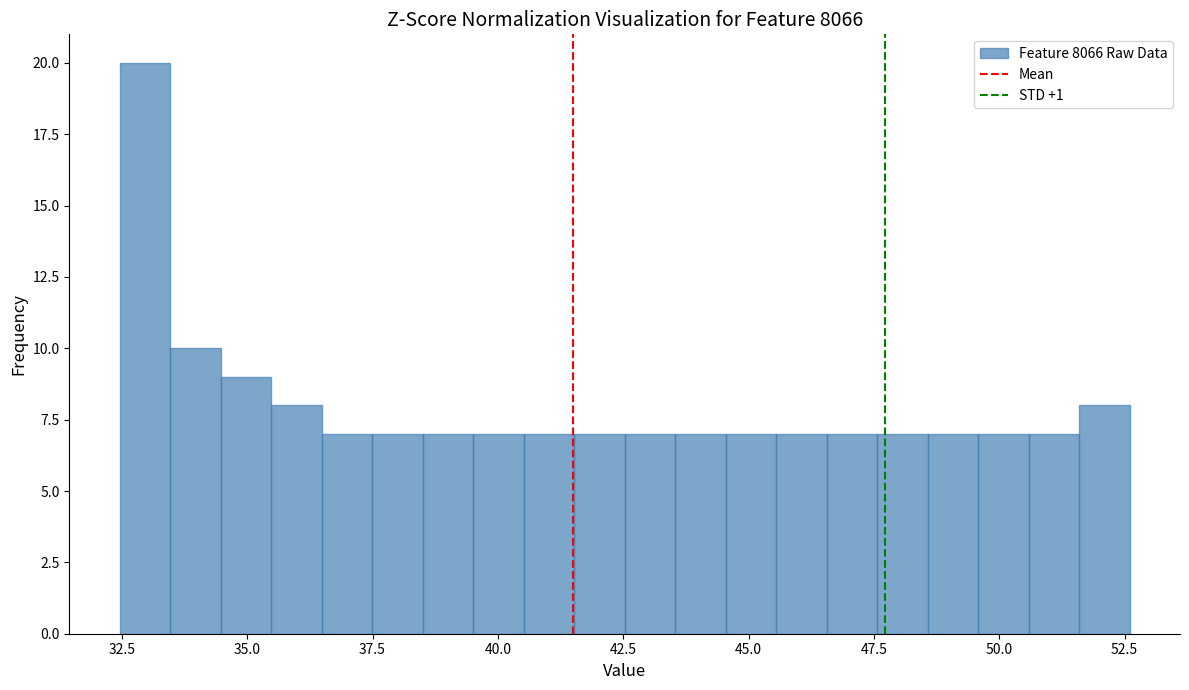

Around what value on the x-axis is the tallest bar? Give the approximate position of its centre, as read against the axis.

33.0